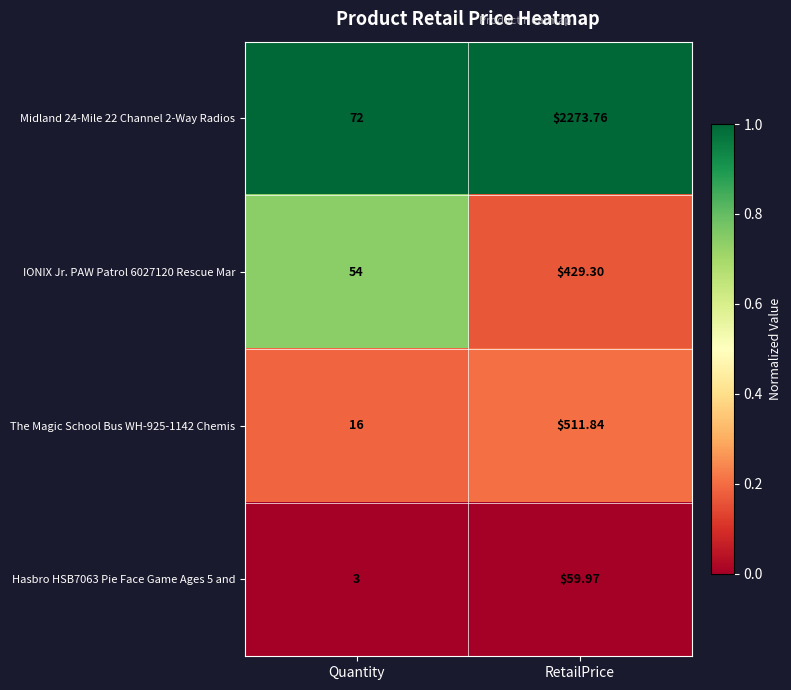

What is the greatest value displayed?

2273.8